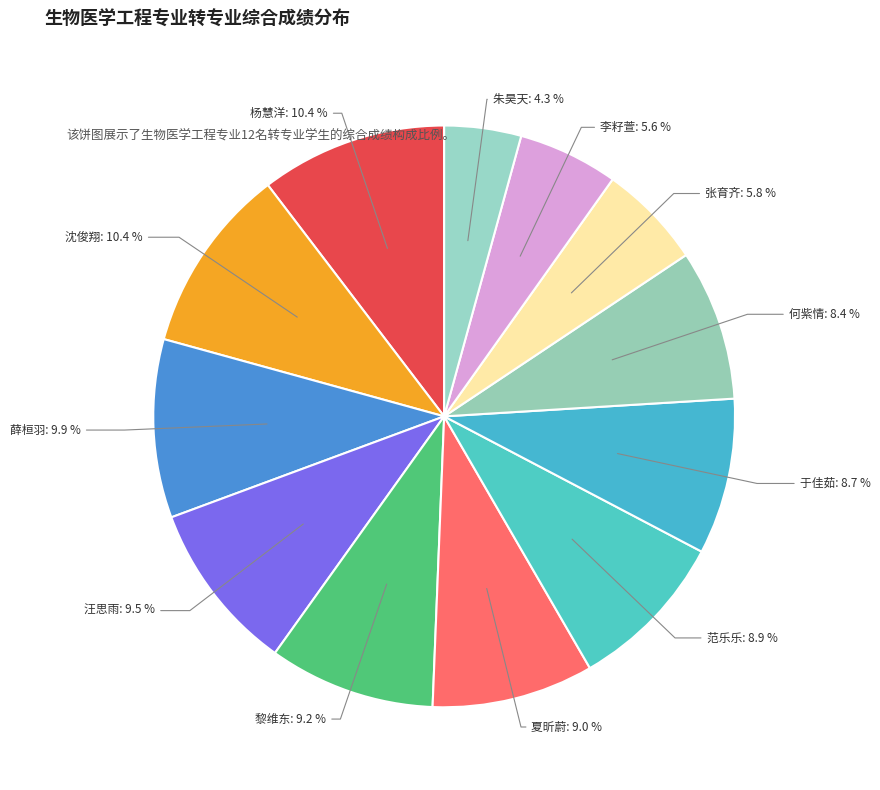

To the nearest percent, what is the average slice percentage?

8%